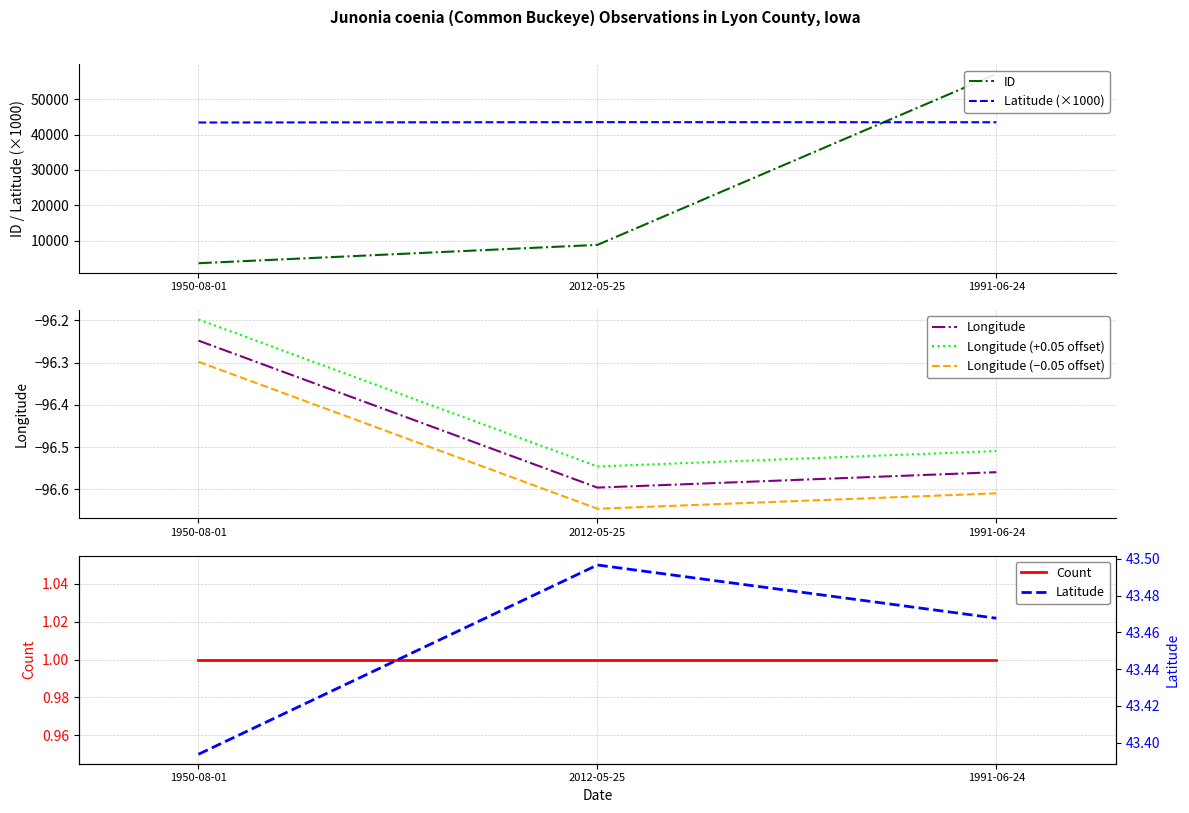

What is the maximum value for Longitude (−0.05 offset)?

-96.3